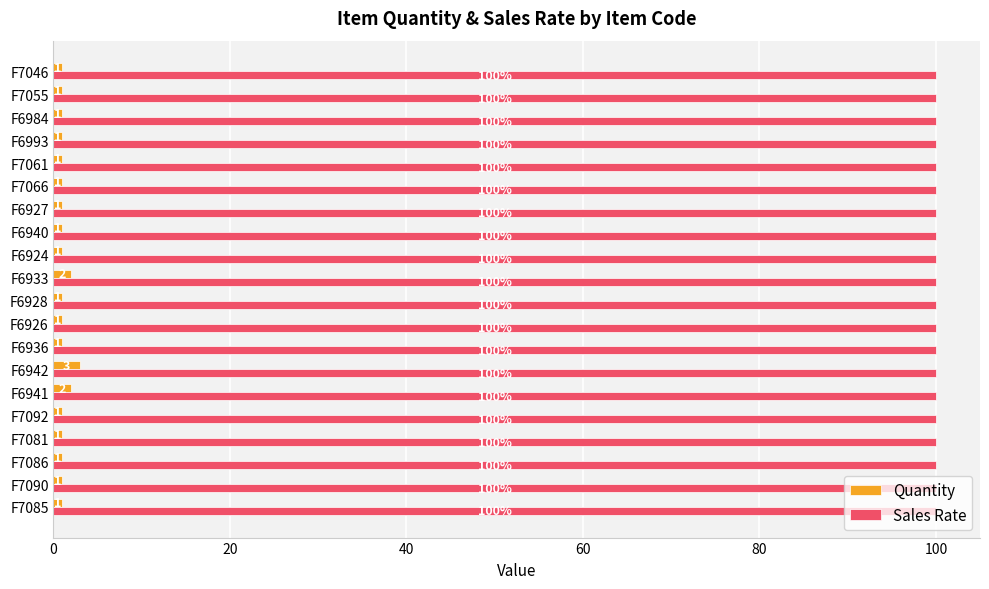

What is the greatest value displayed?

100